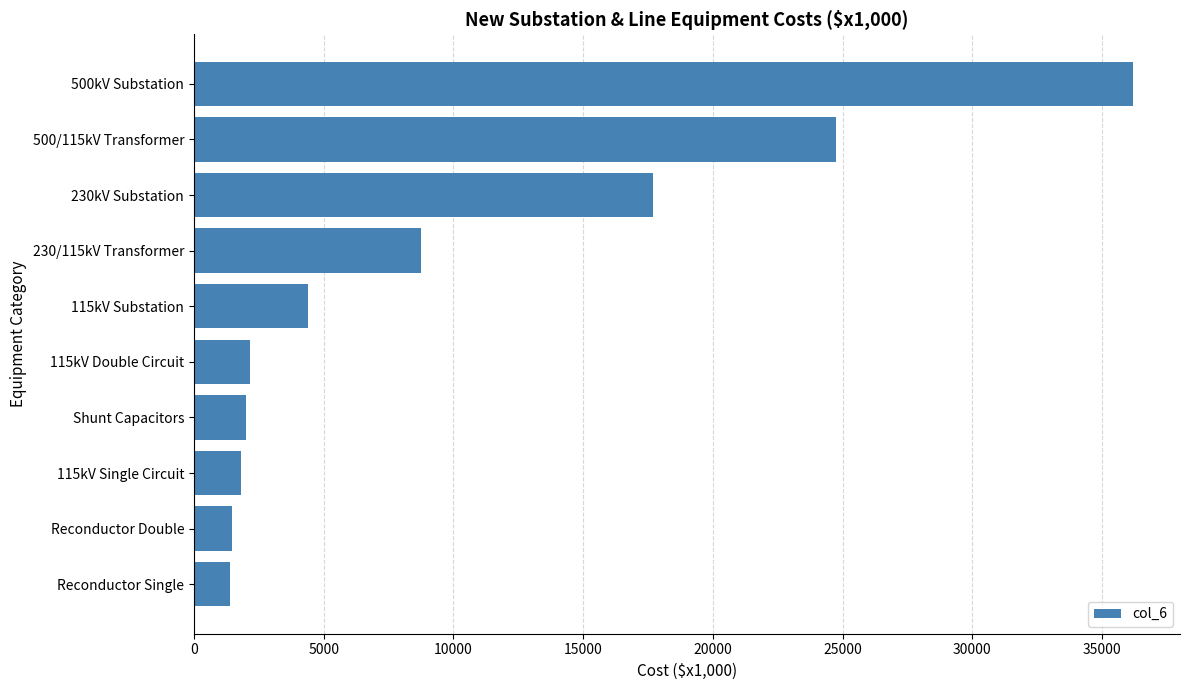

How many values are below 4403?

5